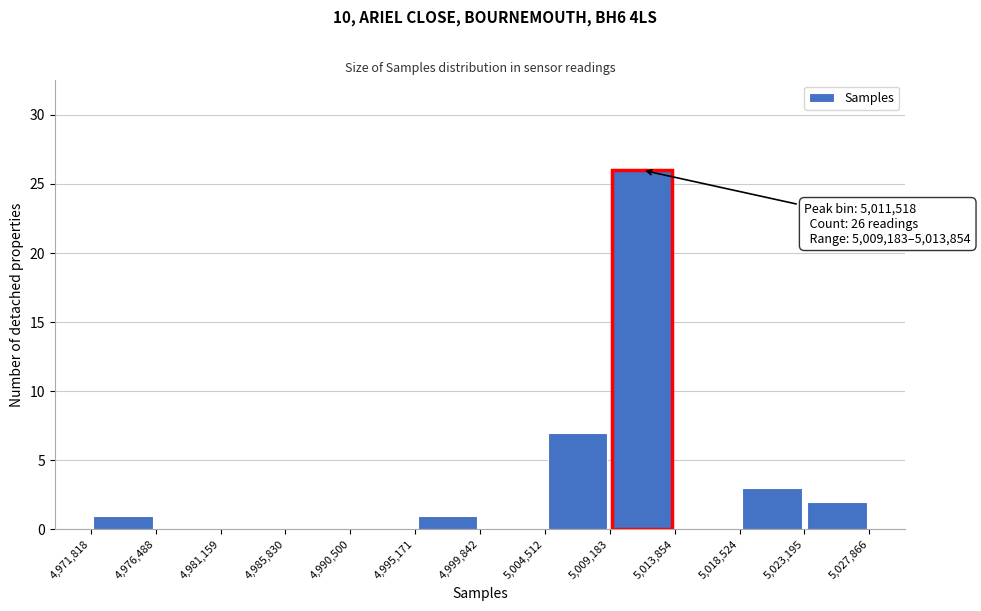

Which range on the x-axis has the tallest bar?

5,009,183 to 5,013,854